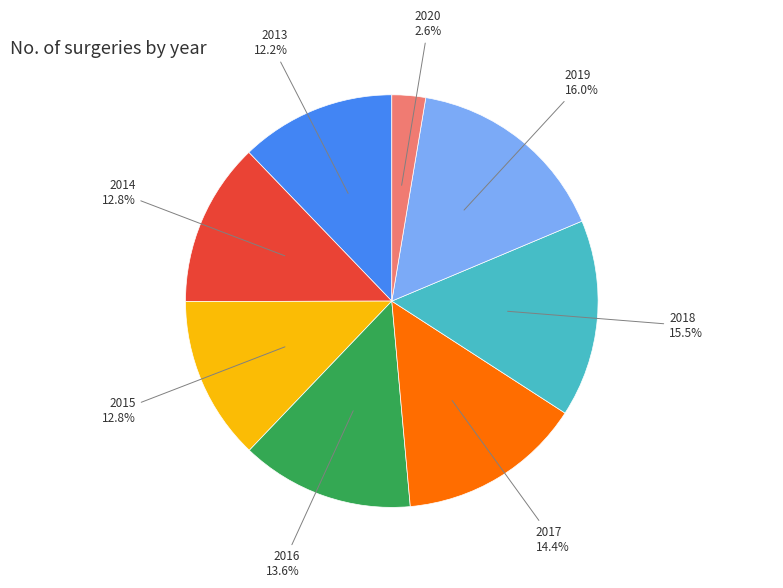

Is there a majority slice in this chart?

No